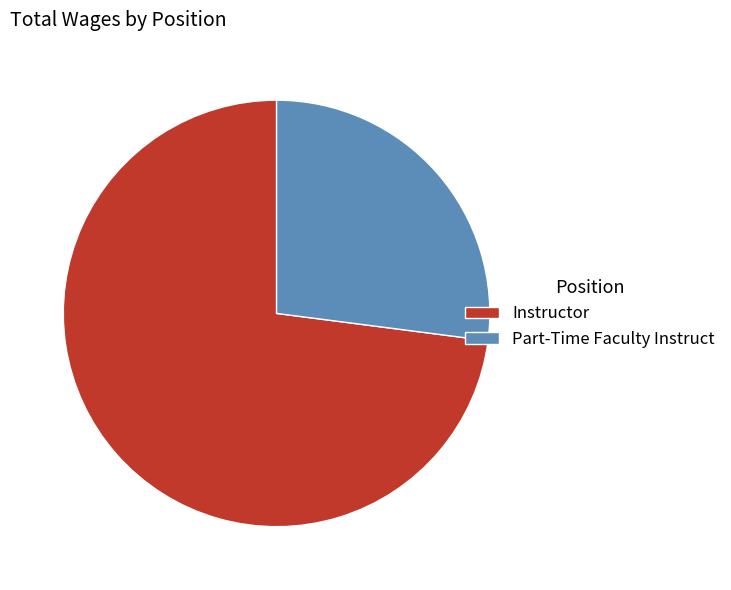

Which has a higher value, Instructor or Part-Time Faculty Instruct?

Instructor